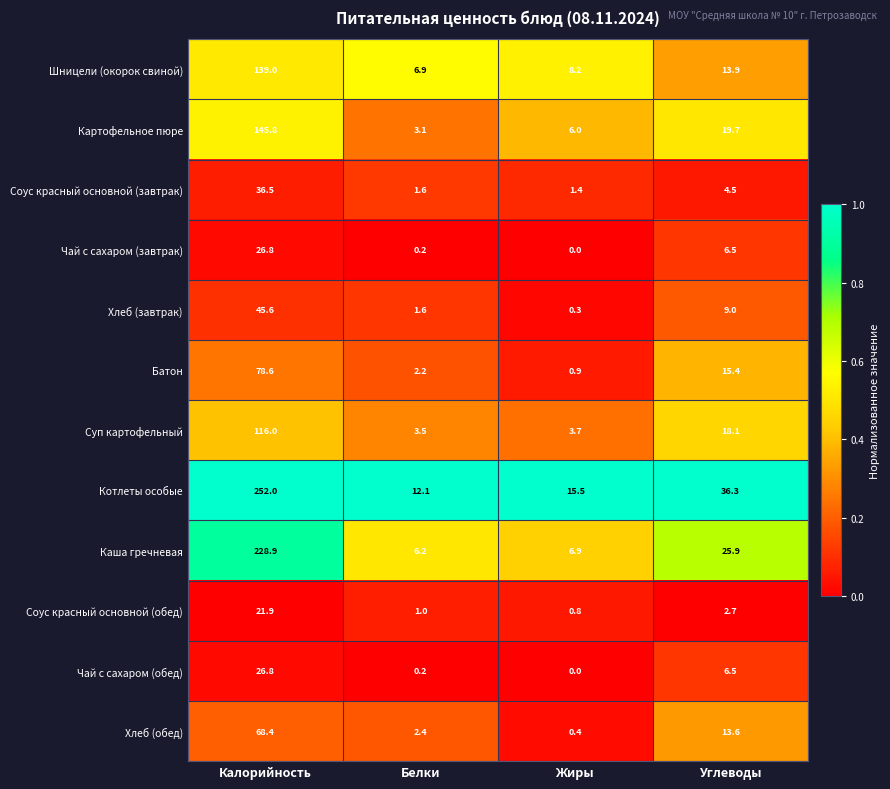

What is the greatest value displayed?

252.0